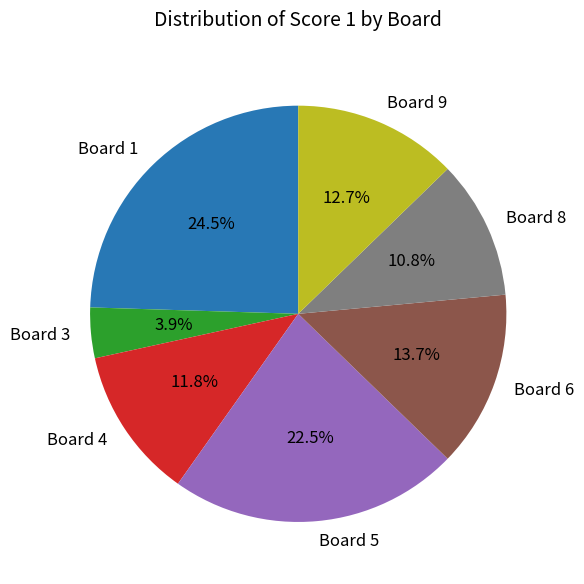

What portion of the pie excludes Board 4?

88.2%